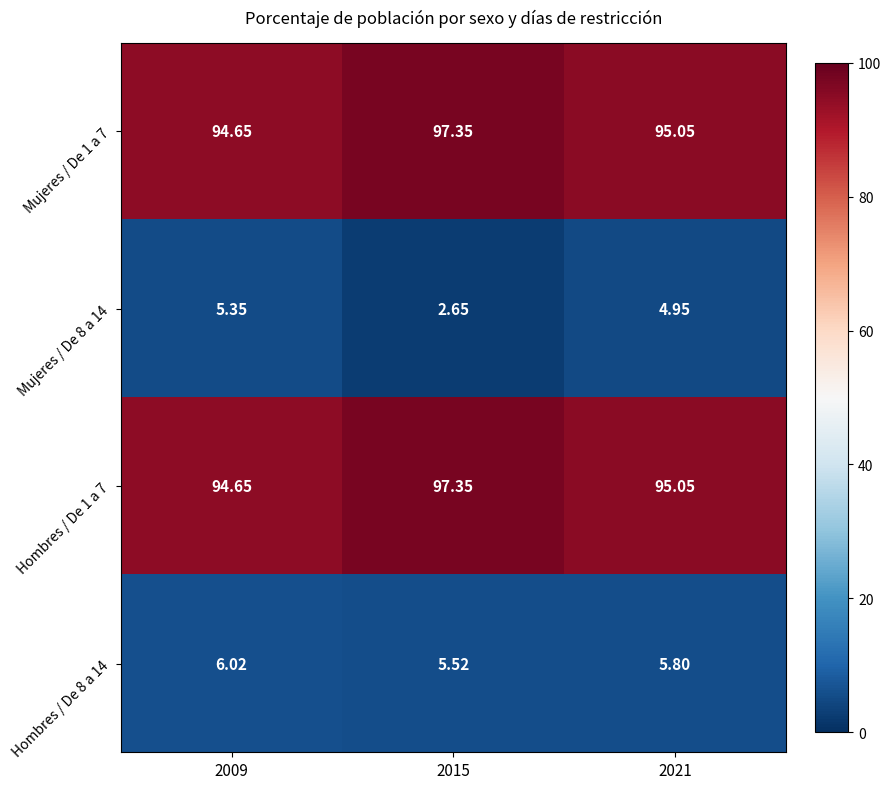

Is the value of Mujeres / De 1 a 7 at 2015 greater than the value of Hombres / De 8 a 14 at 2015?

Yes